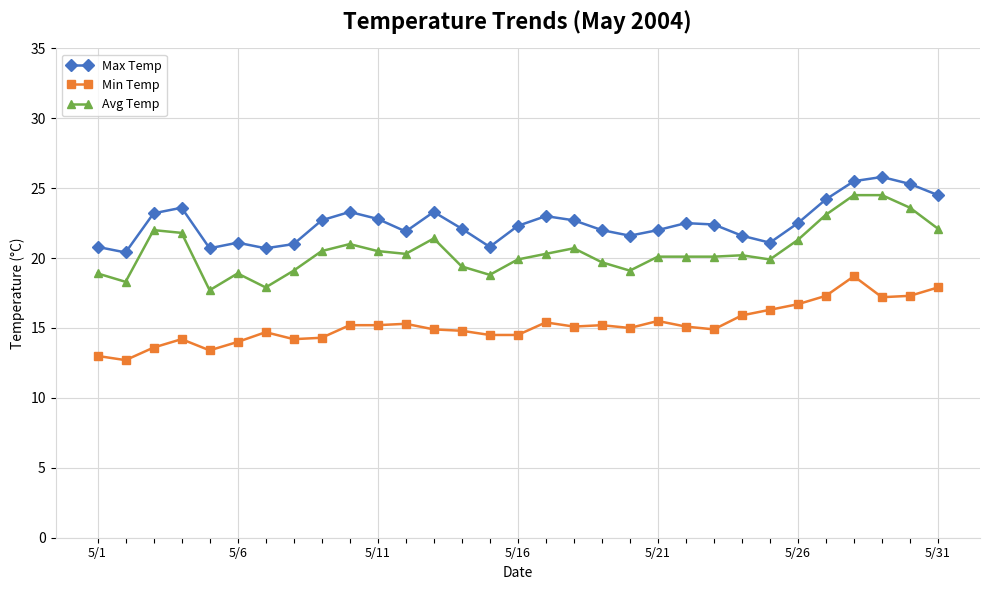

What are all the series names shown in the legend?

Max Temp, Min Temp, Avg Temp